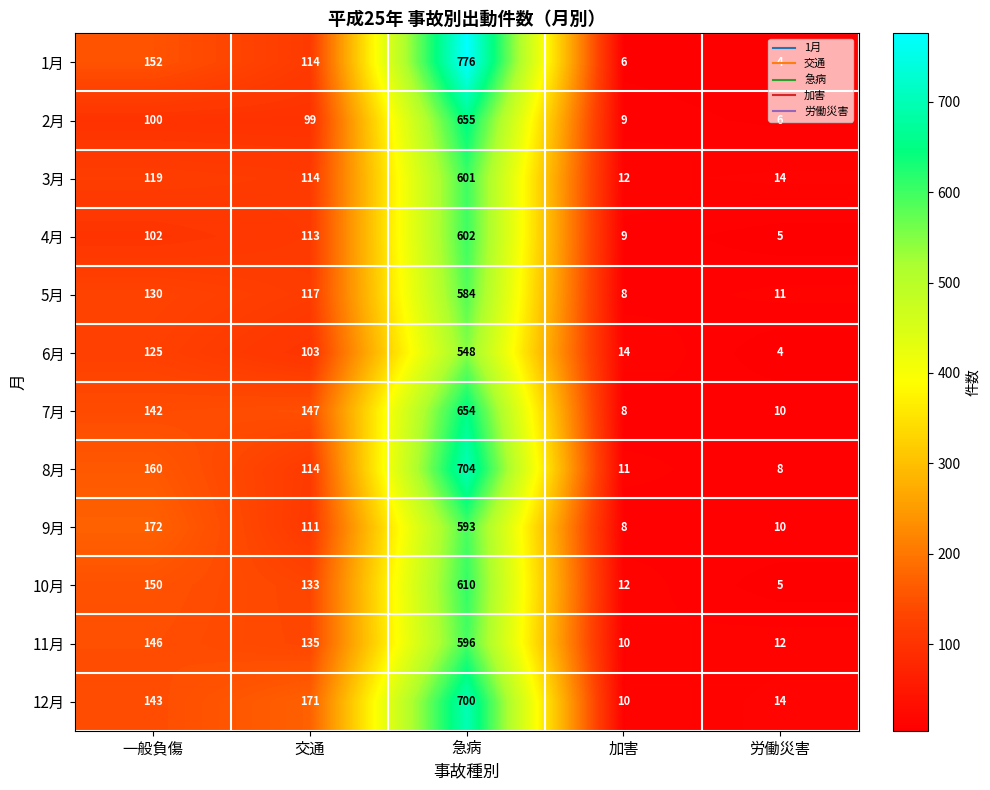

At which label is 3月 closest to 306?

一般負傷